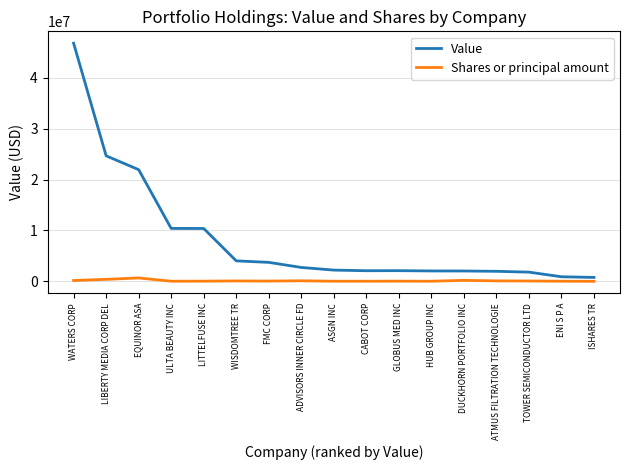

Rank the series by their average value, from lowest to highest.

Shares or principal amount, Value